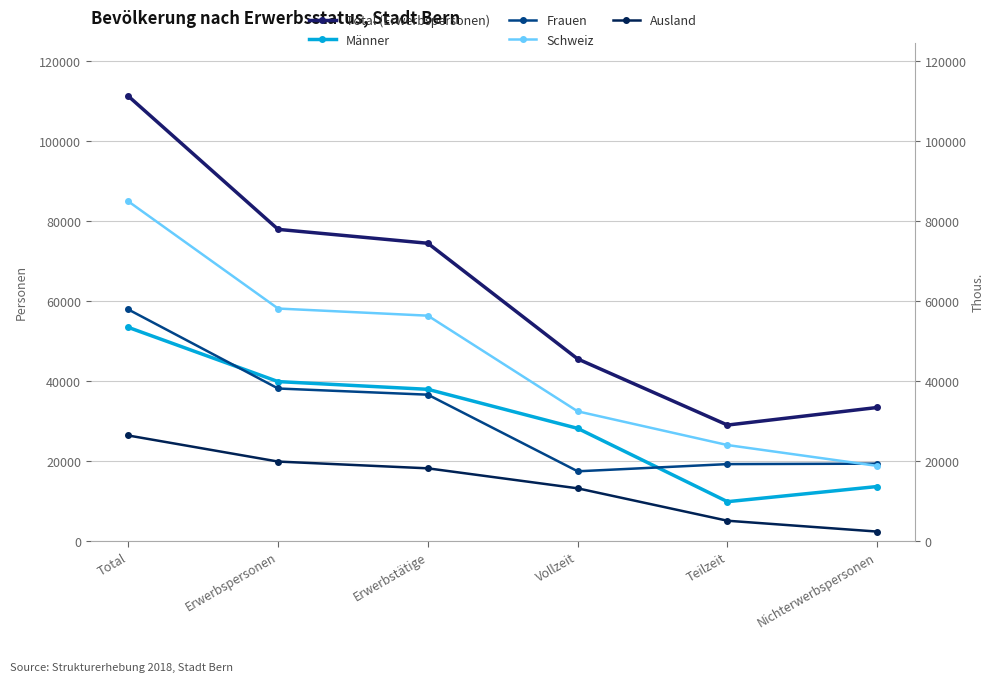

True or false: Männer has a value of 40274 at Vollzeit.

False